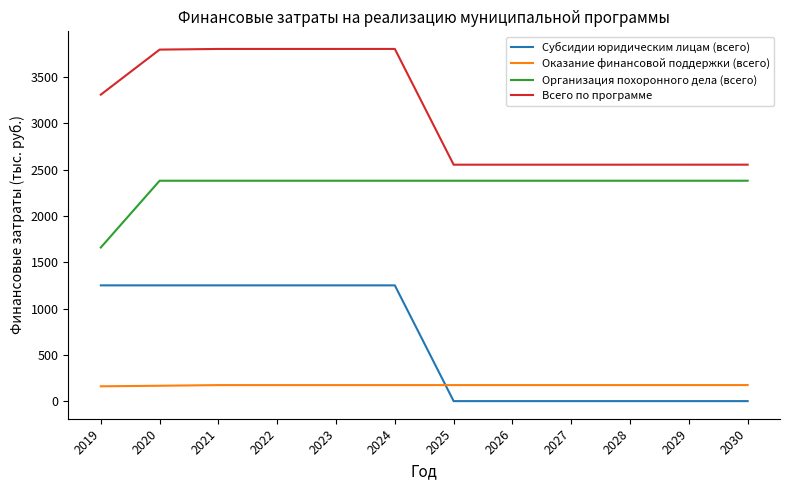

What is the greatest value displayed?

3803.1